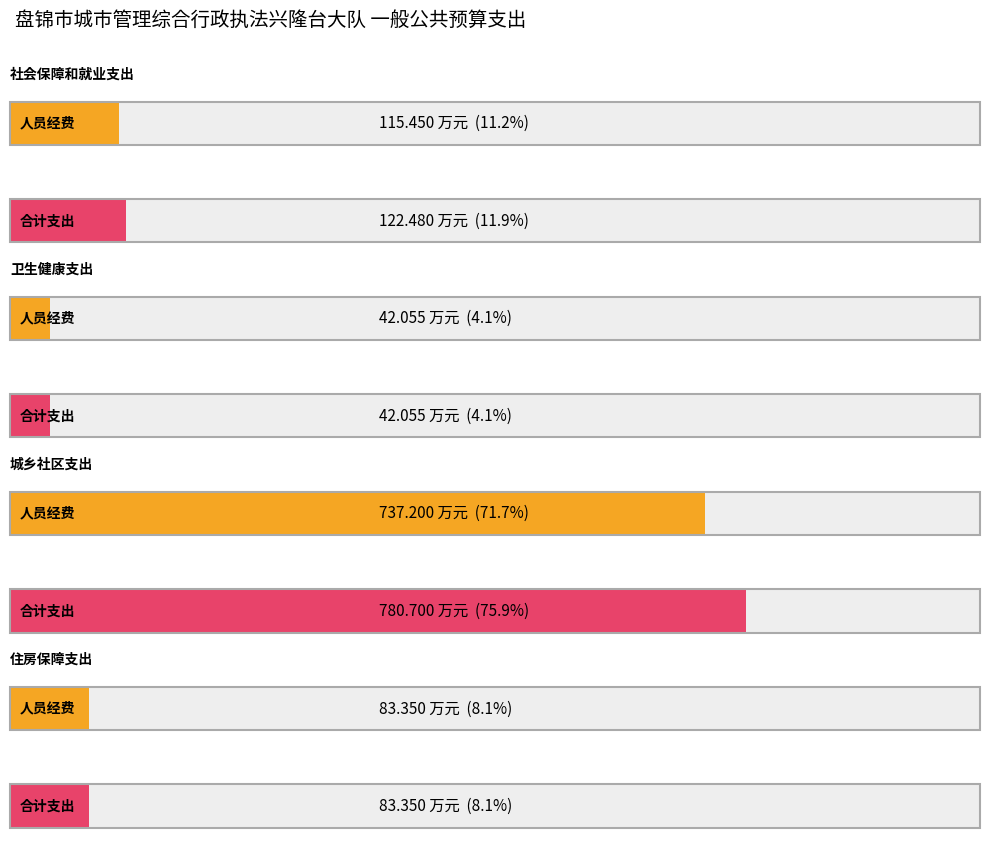

List the labels in order of 合计 value, largest first.

城乡社区支出, 社会保障和就业支出, 住房保障支出, 卫生健康支出